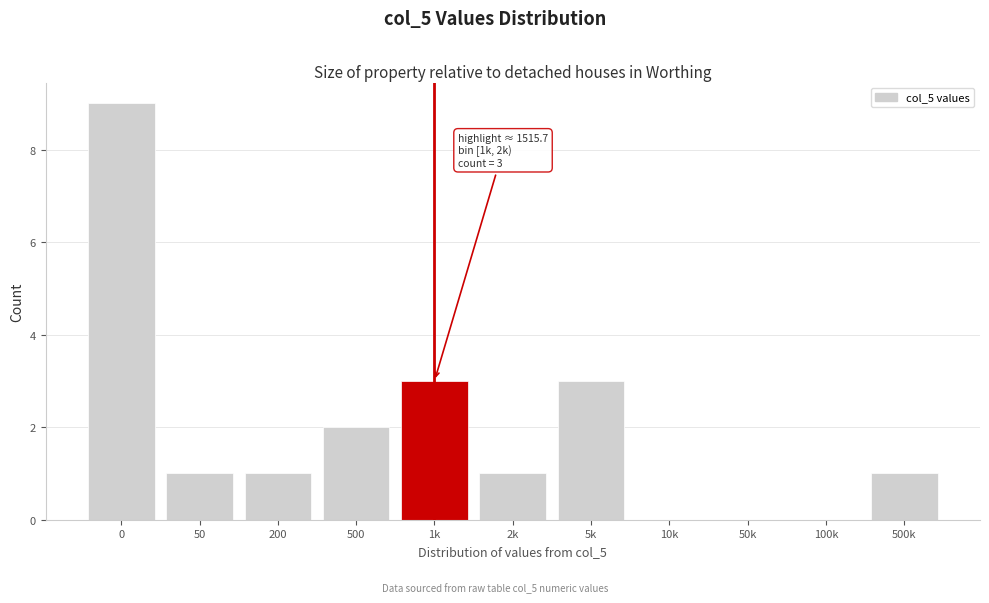

Reading right to left, what are all the values shown in this chart?

500k=1	100k=0	50k=0	10k=0	5k=3	2k=1	1k=3	500=2	200=1	50=1	0=9